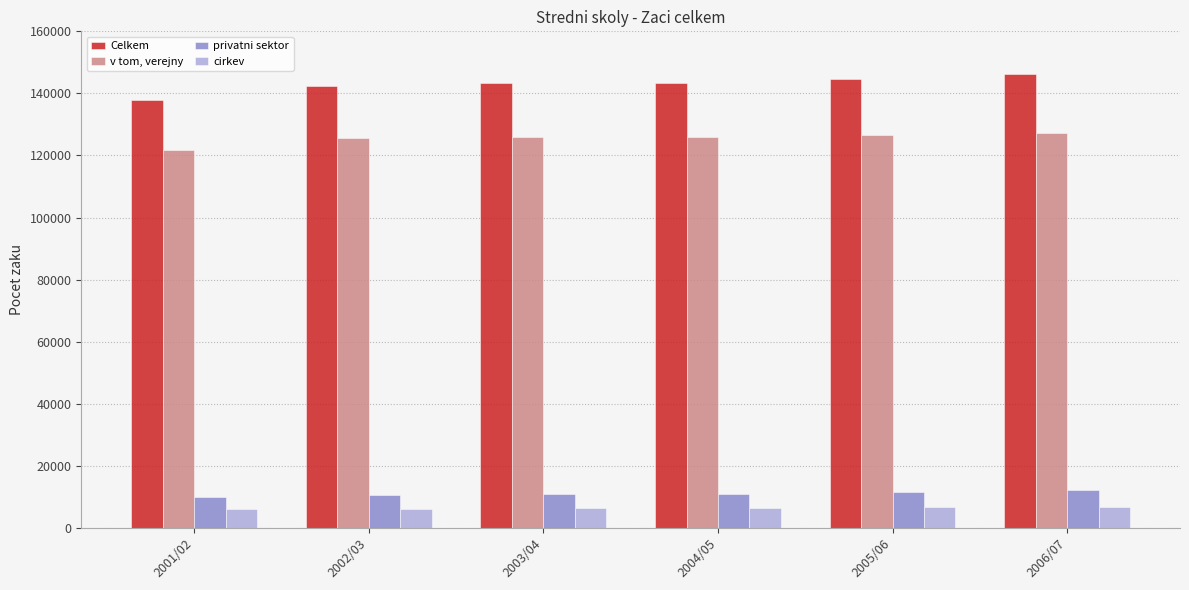

What is the difference between the maximum and minimum values in the privatni sektor series?

2271